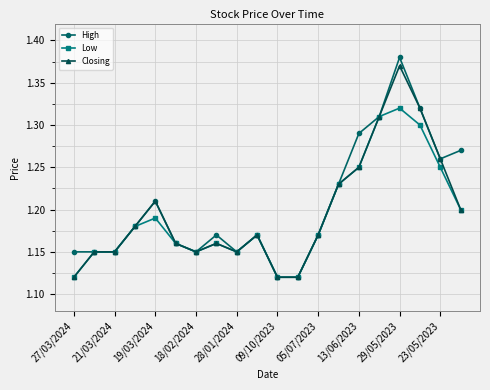

At how many categories does at least one series exceed 1?

20